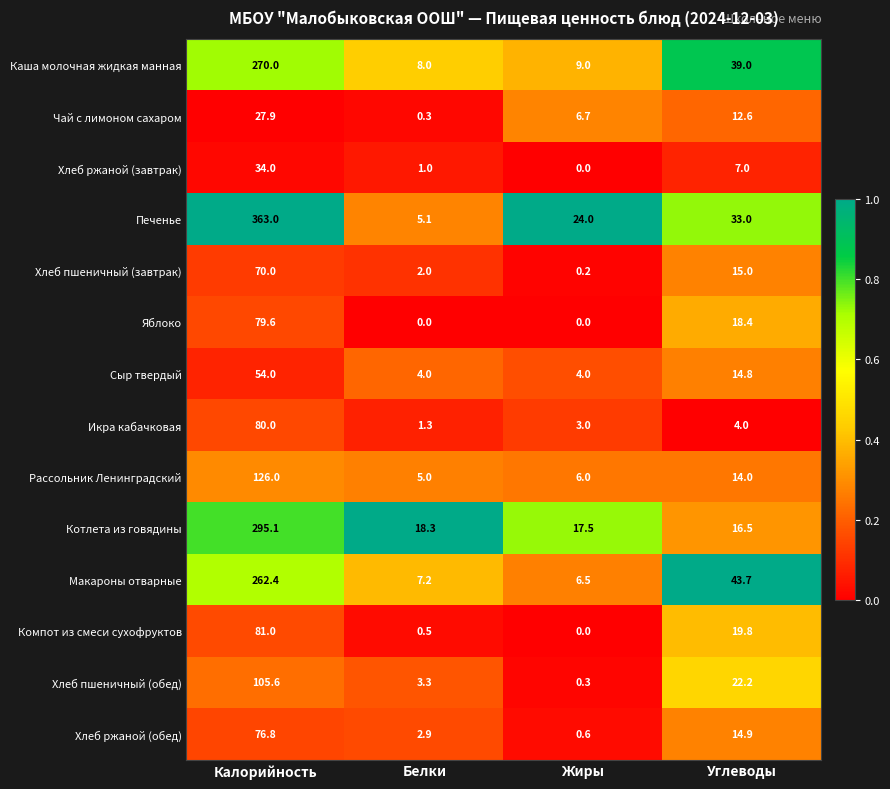

Rank the series at Углеводы from highest to lowest value.

Макароны отварные, Каша молочная жидкая манная, Печенье, Хлеб пшеничный (обед), Компот из смеси сухофруктов, Яблоко, Котлета из говядины, Хлеб пшеничный (завтрак), Хлеб ржаной (обед), Сыр твердый, Рассольник Ленинградский, Чай с лимоном сахаром, Хлеб ржаной (завтрак), Икра кабачковая